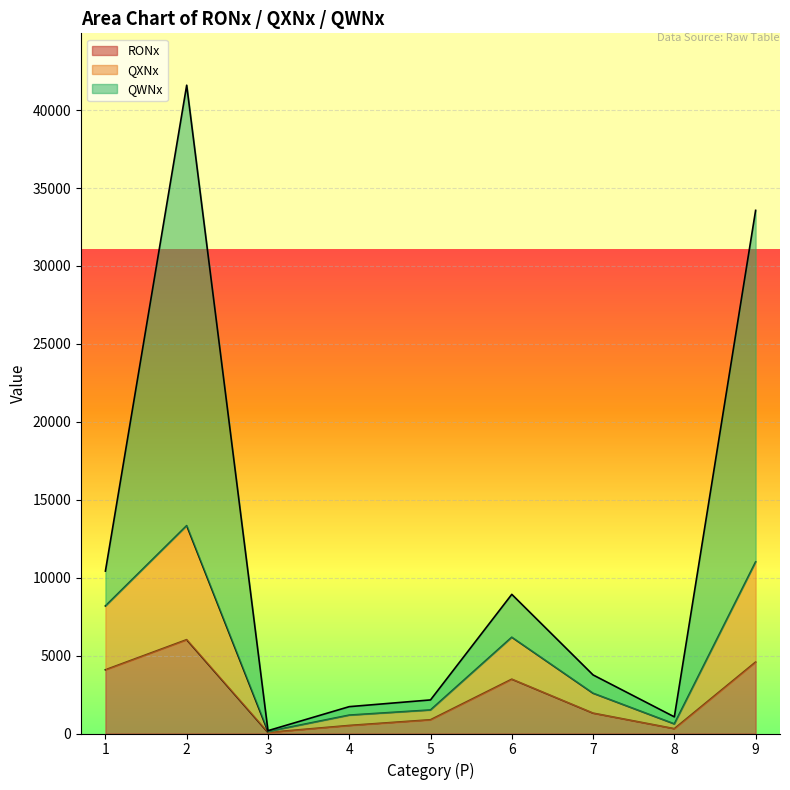

What is the value of the RONx point at the 2nd from the left?

6021